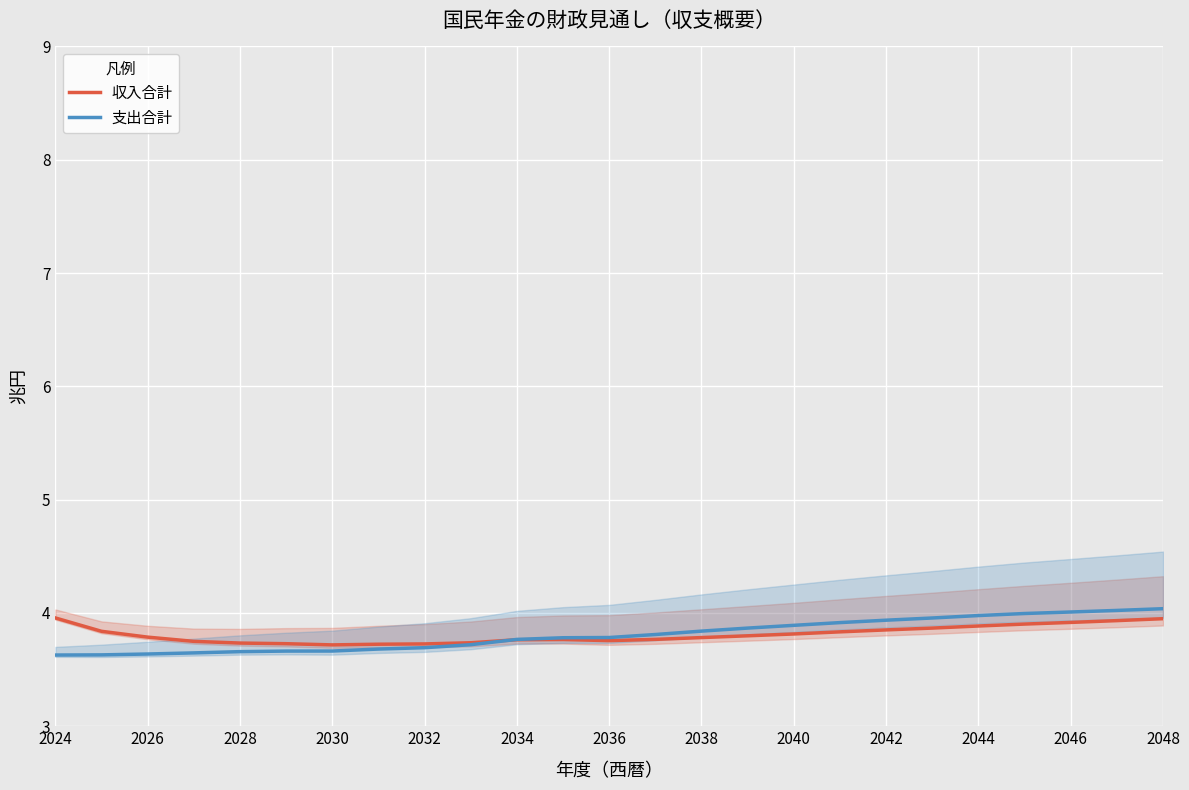

Is it true that 支出合計 equals 3.8 at 2036?

True